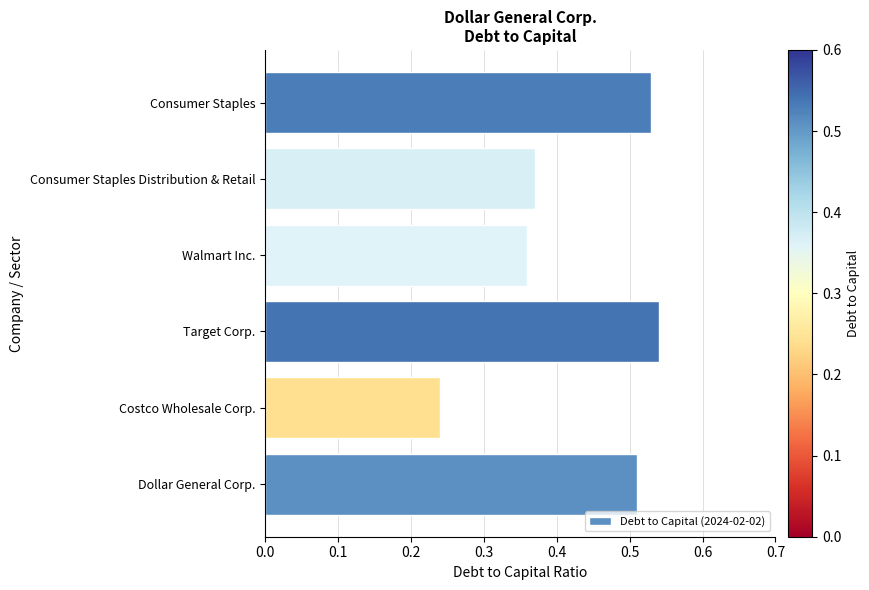

Where is the data nearest to the value 0?

Costco Wholesale Corp.